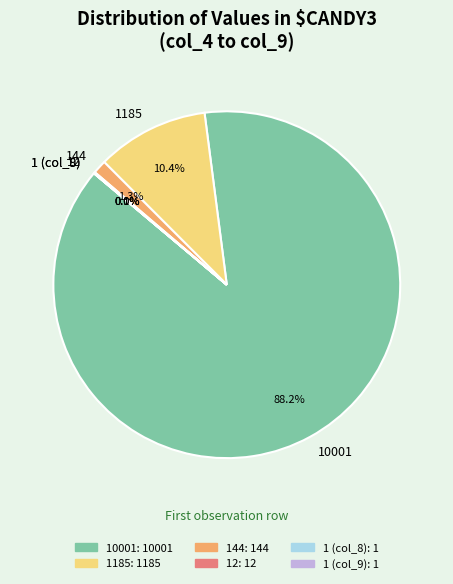

Which slice represents more than half of the pie?

10001